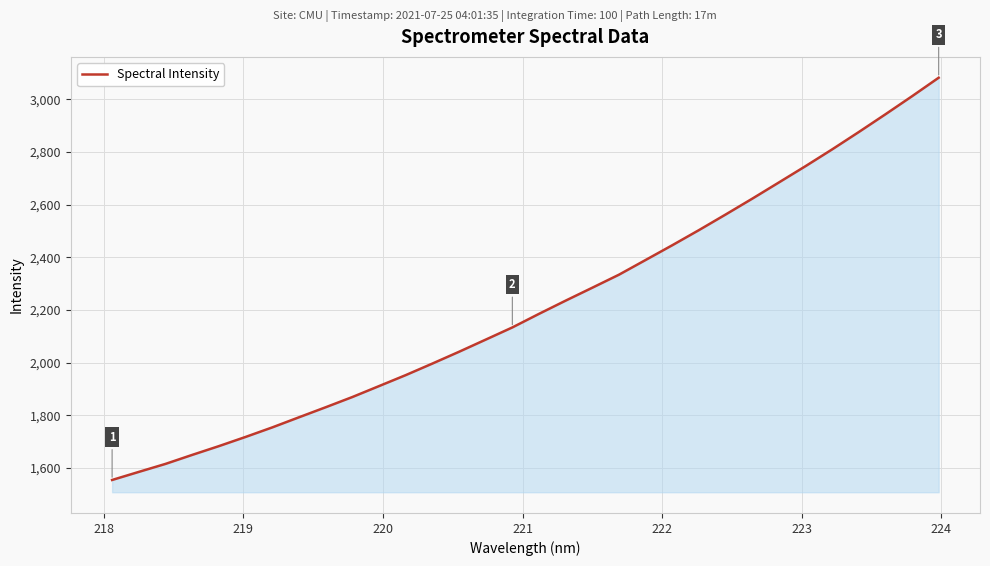

What is the difference between the maximum and minimum values?

1528.6